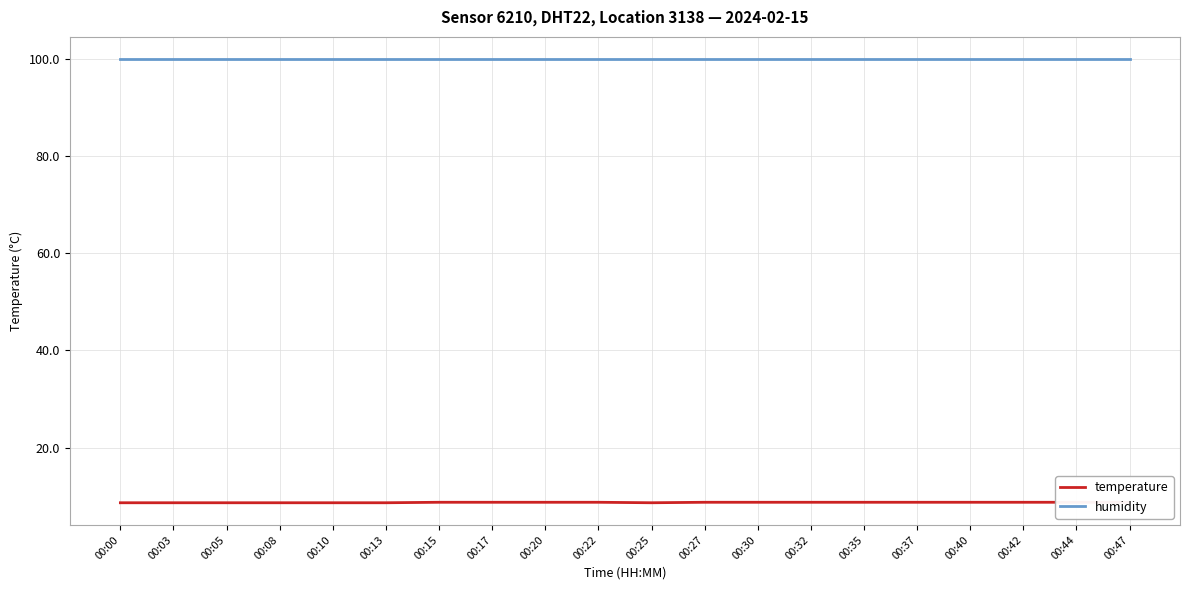

What are all the series names shown in the legend?

temperature, humidity